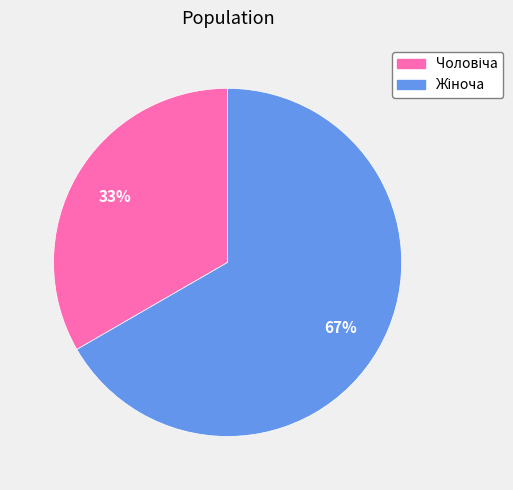

Does any single category account for the majority?

Yes